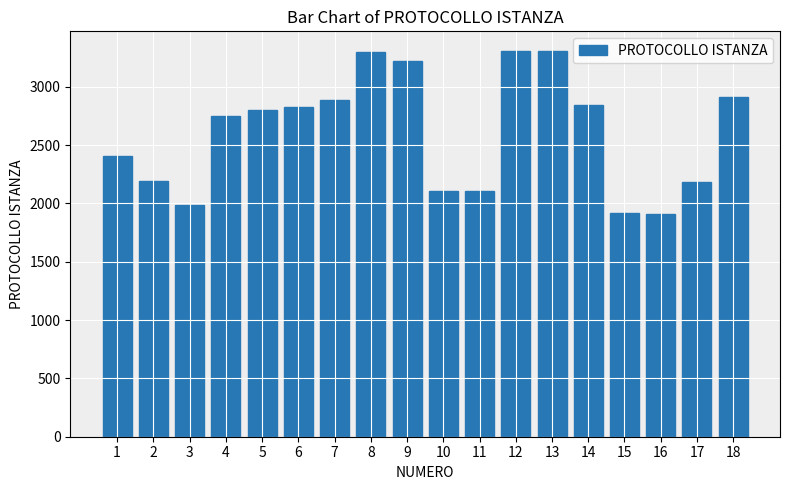

What is the change in value from 7 to 18?

+25